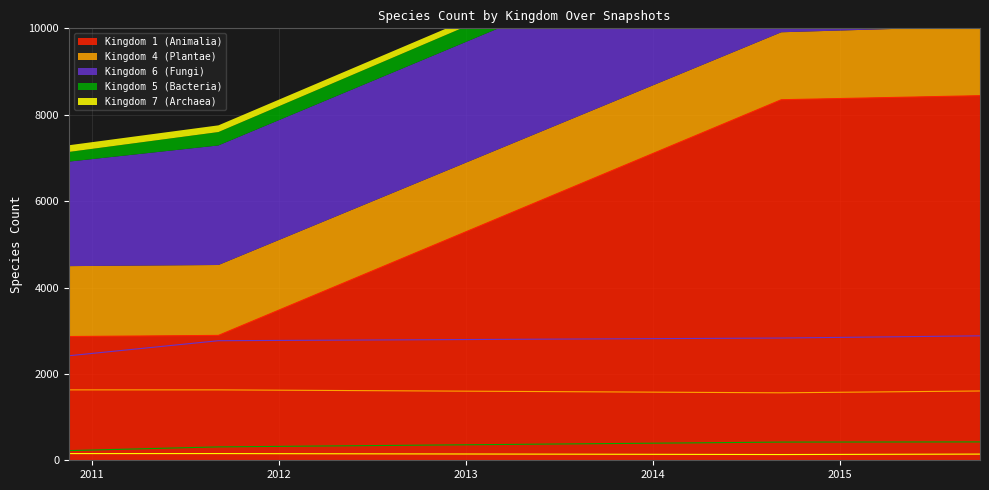

The value of kingdom_5 at 2011-09-05 is 189. True or false?

False